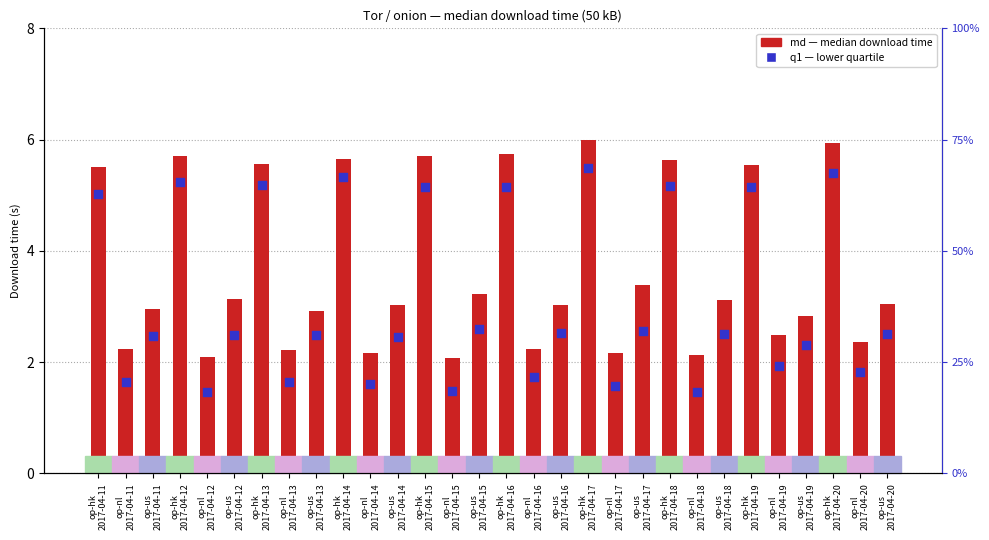

Which series contains the lowest Y value?

q1 (lower quartile)